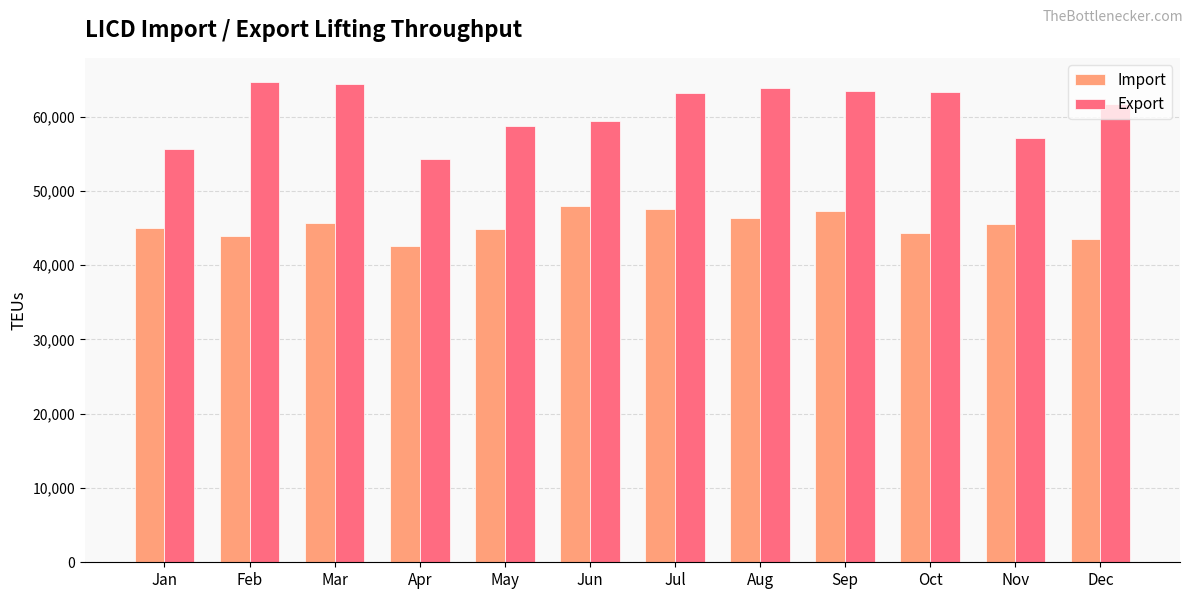

What is the difference between the maximum and minimum values in the Export series?

10390